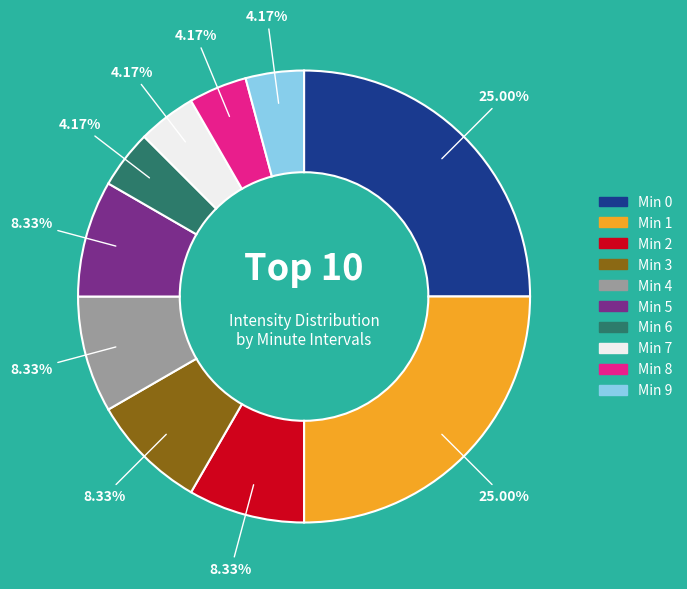

How many slices are in this pie chart?

10